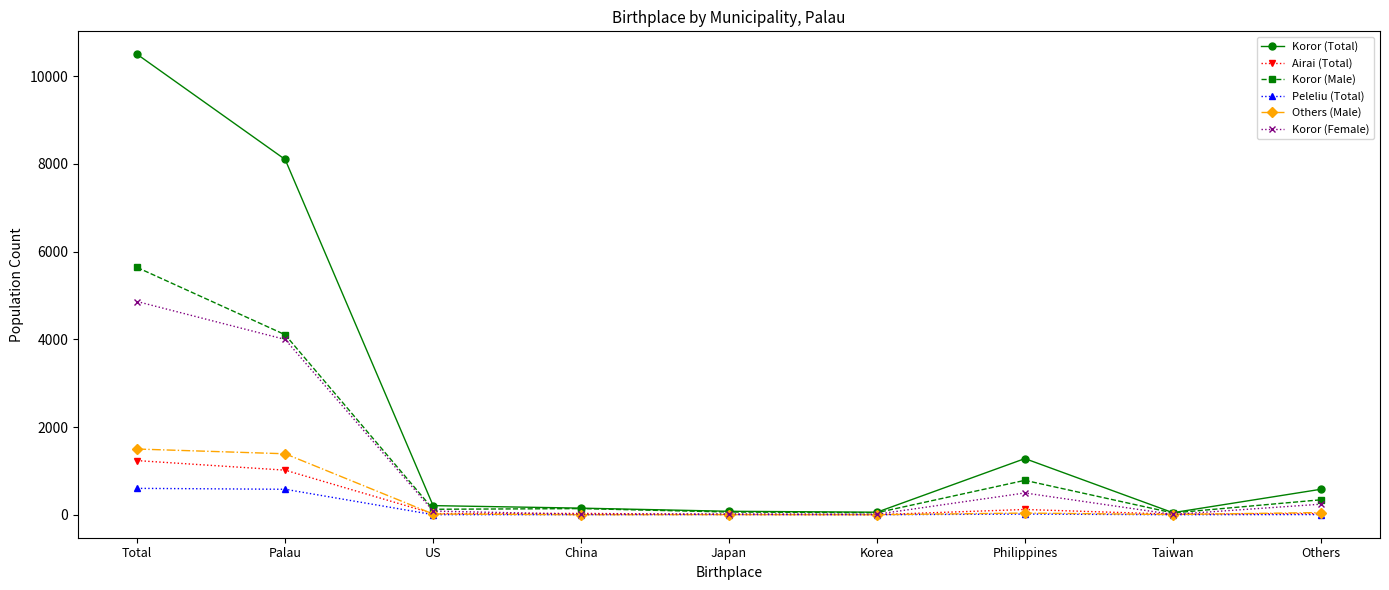

Is the value of Others (Male) at Total greater than the value of Koror (Male) at Palau?

No